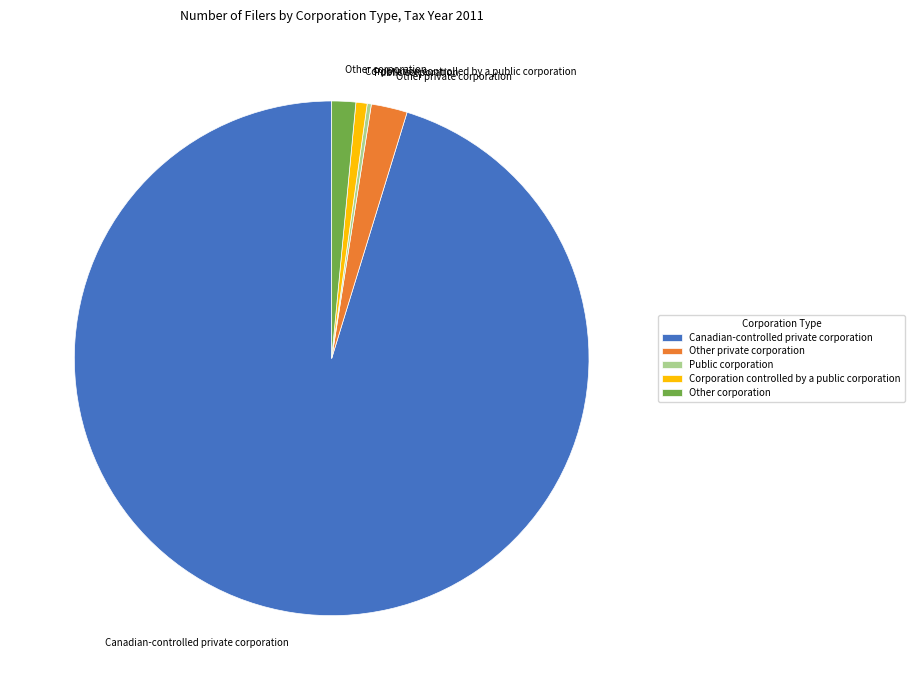

Is Canadian-controlled private corporation the majority of the pie?

Yes